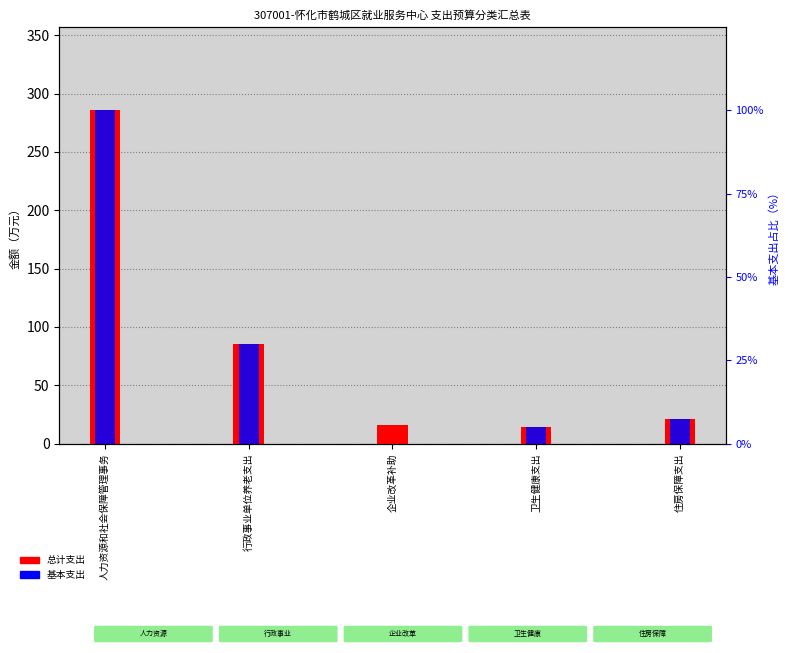

Which series has the largest total across all categories?

总计支出